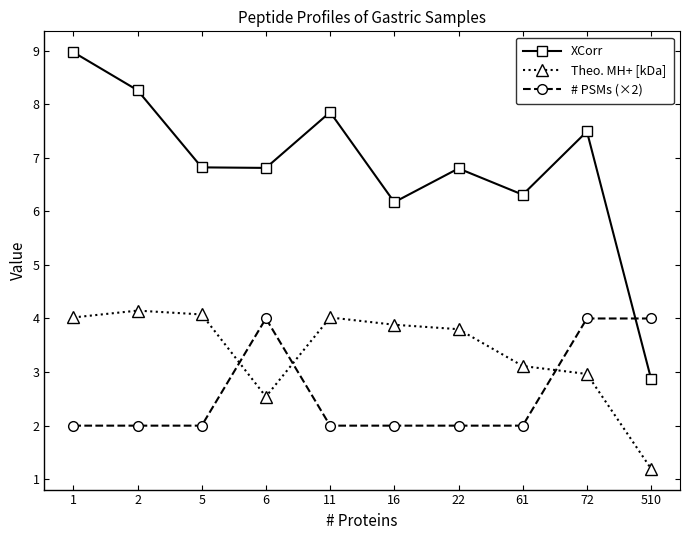

True or false: Theo. MH+ [kDa] has a value of 4.1 at 2.

True